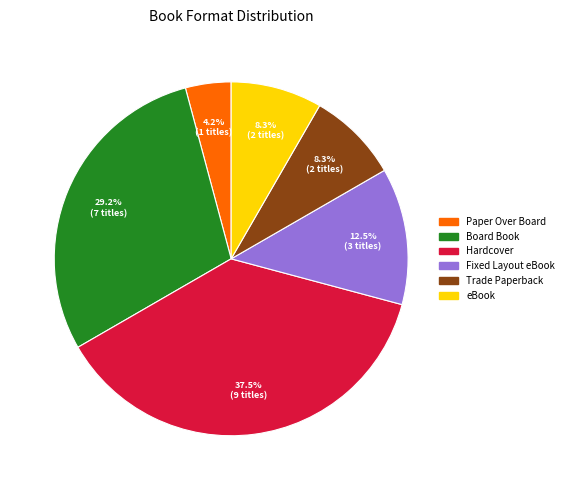

How many slices are in this pie chart?

6